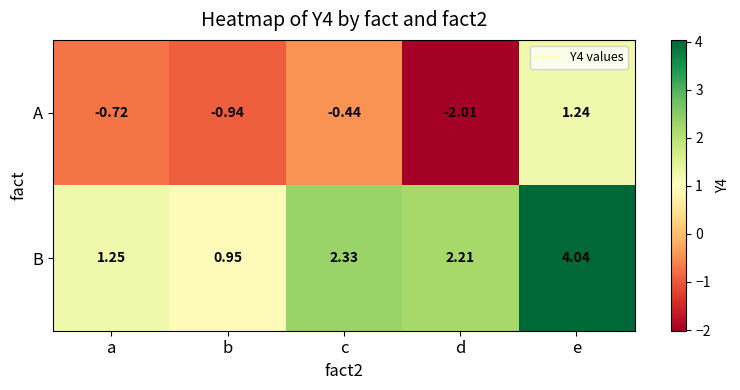

At which label is B closest to 2?

d